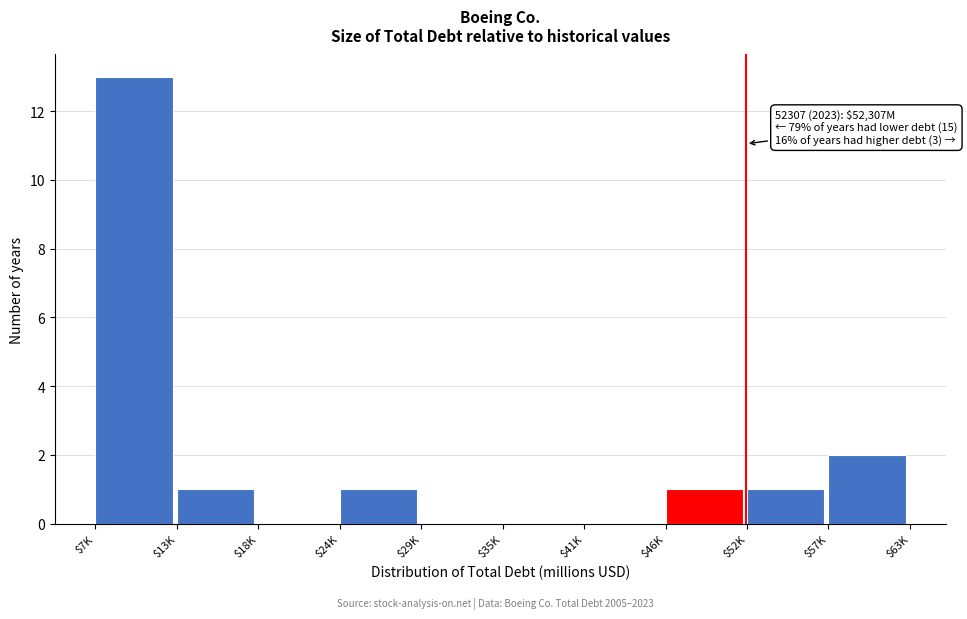

Is it true that the value at $18K is -8?

False